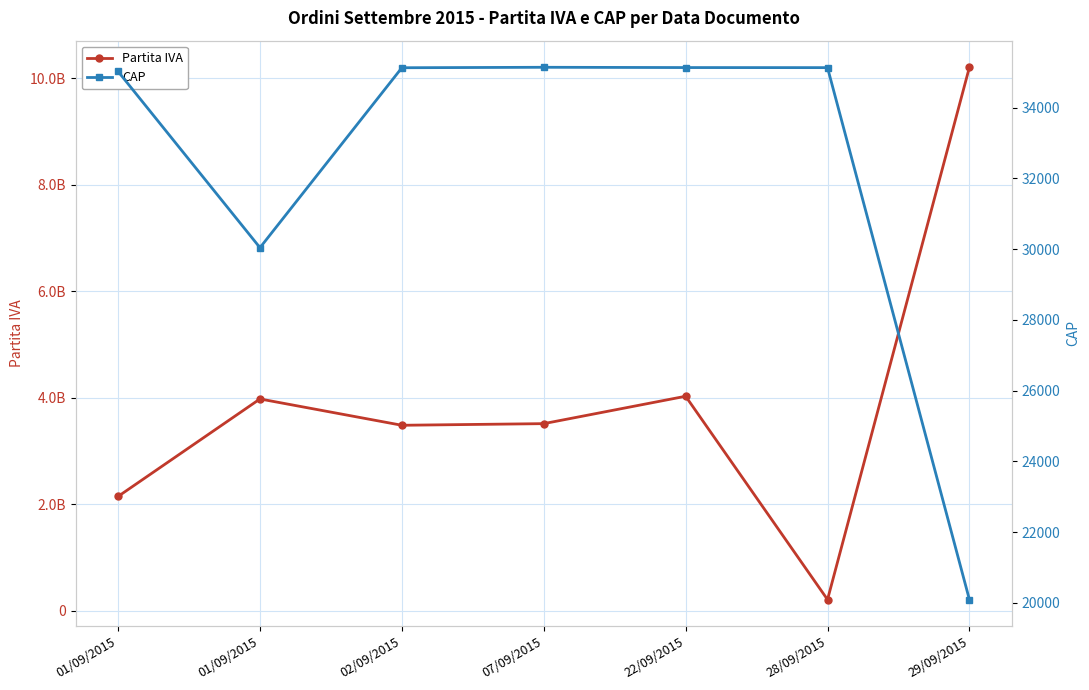

The value of CAP at 01/09/2015 is 60172. True or false?

False